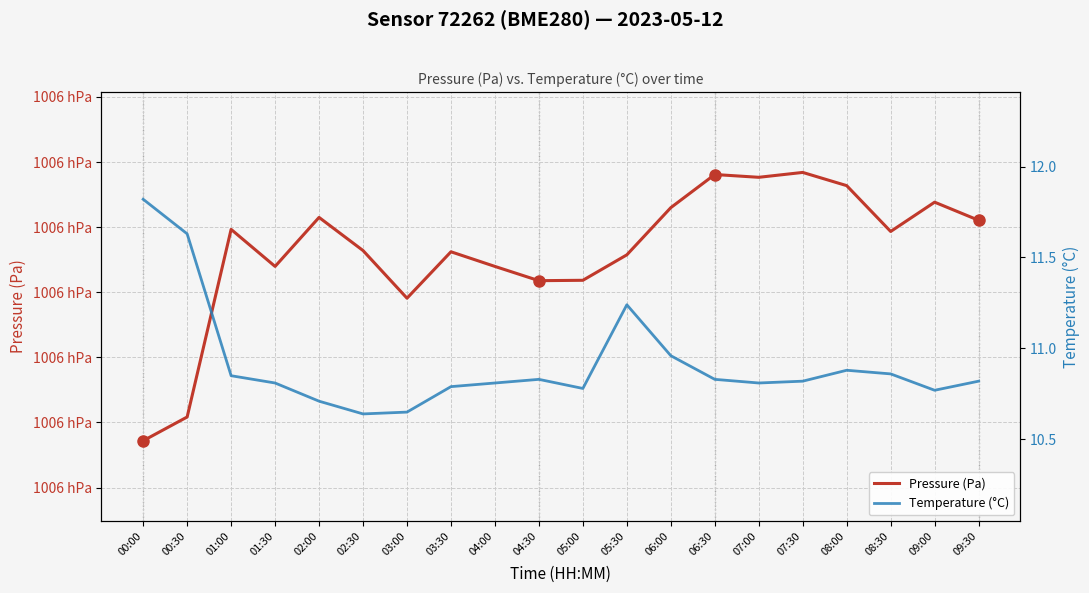

What is the difference between the highest and lowest values at 04:30?

100600.9